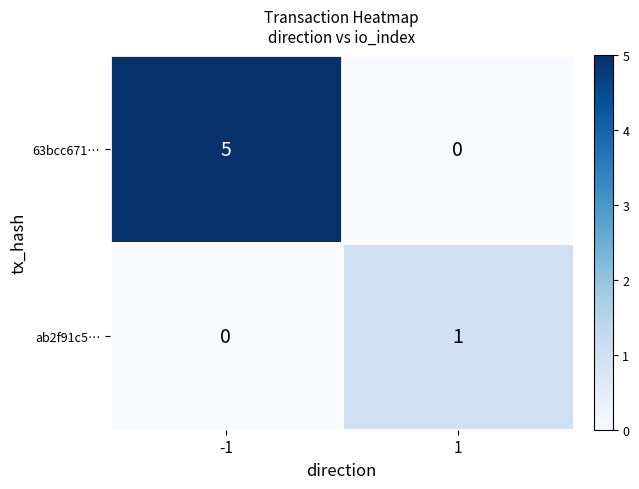

Is it true that ab2f91c5… equals 1 at 1?

True